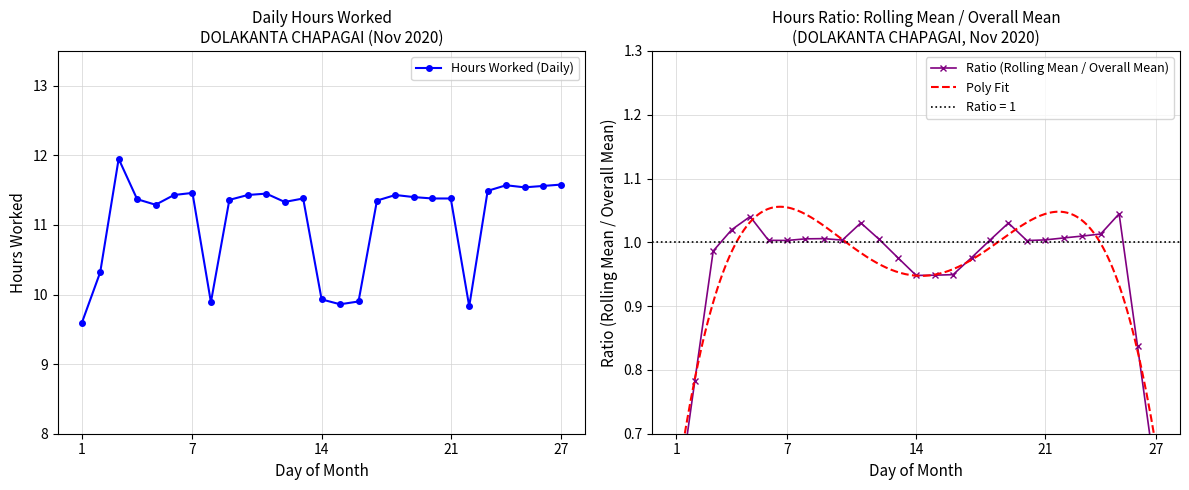

List the labels in order of value, largest first.

3, 27, 24, 26, 25, 23, 7, 11, 6, 10, 18, 19, 13, 20, 21, 4, 9, 17, 12, 5, 2, 14, 16, 8, 15, 22, 1